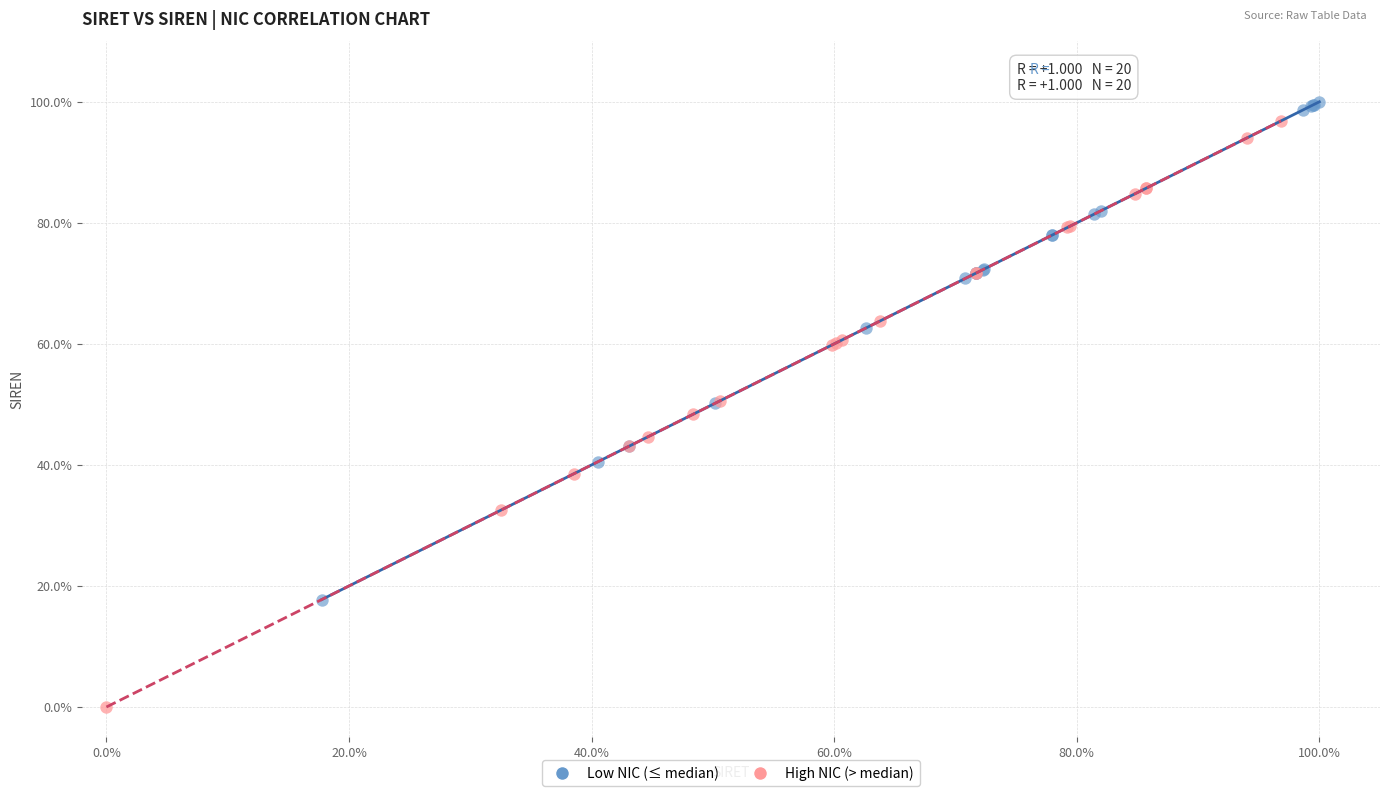

Which series contains the lowest Y value?

High NIC (> median)